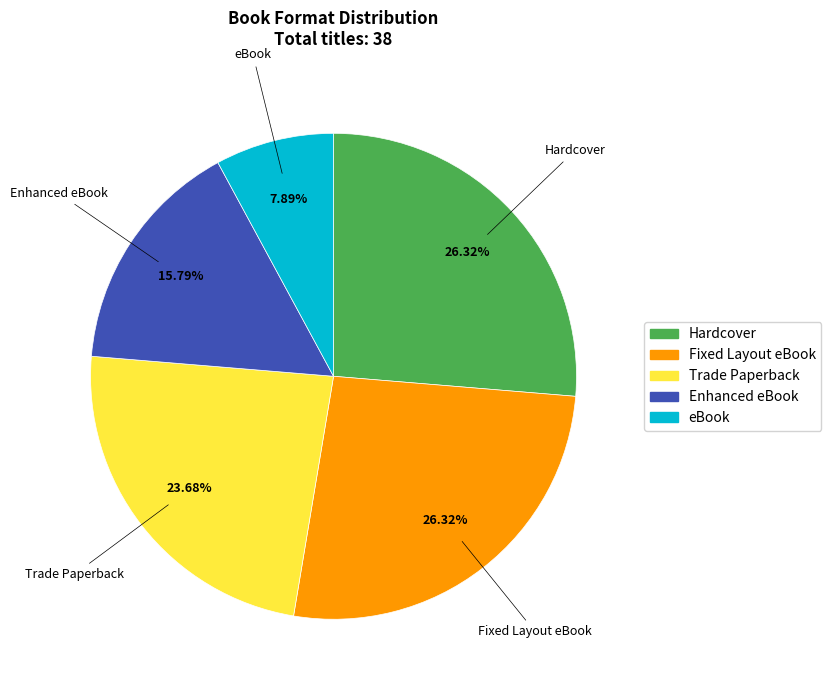

Count the number of slices in the pie.

5